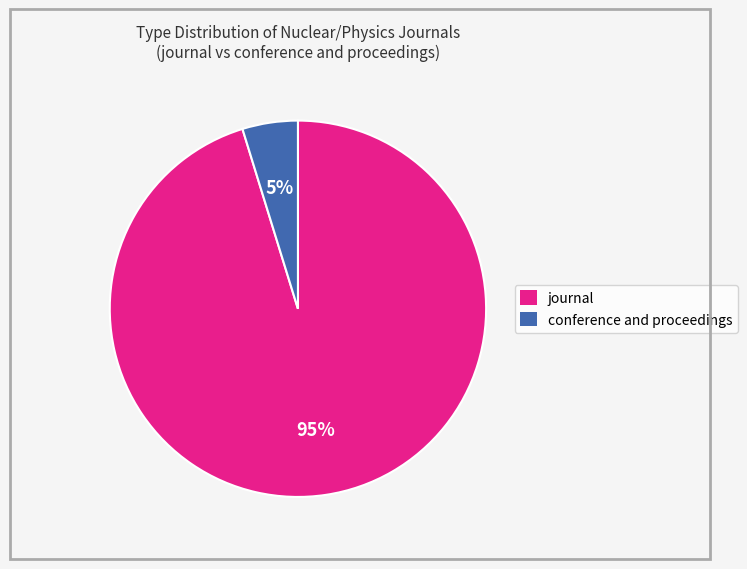

True or false: journal accounts for 95% of the total.

True